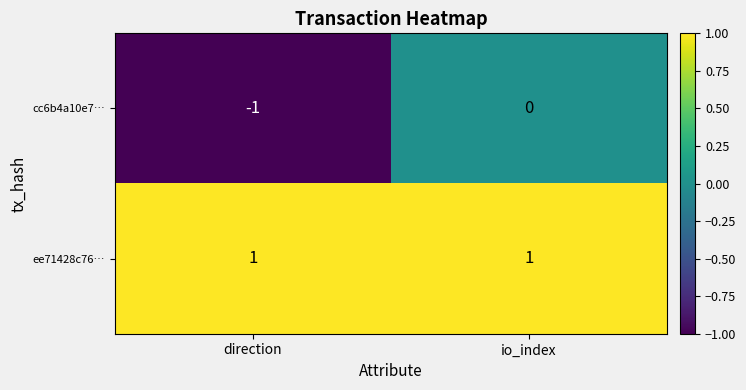

At which label is cc6b4a10e7… closest to 0?

io_index